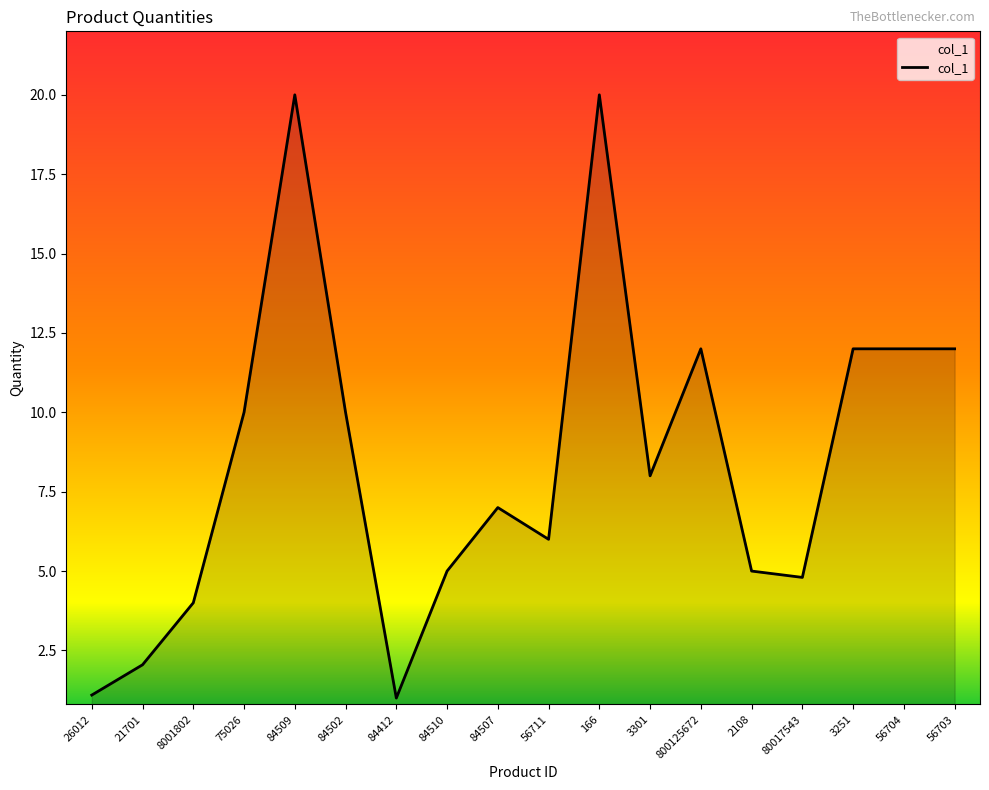

What is the smallest value displayed?

1.0